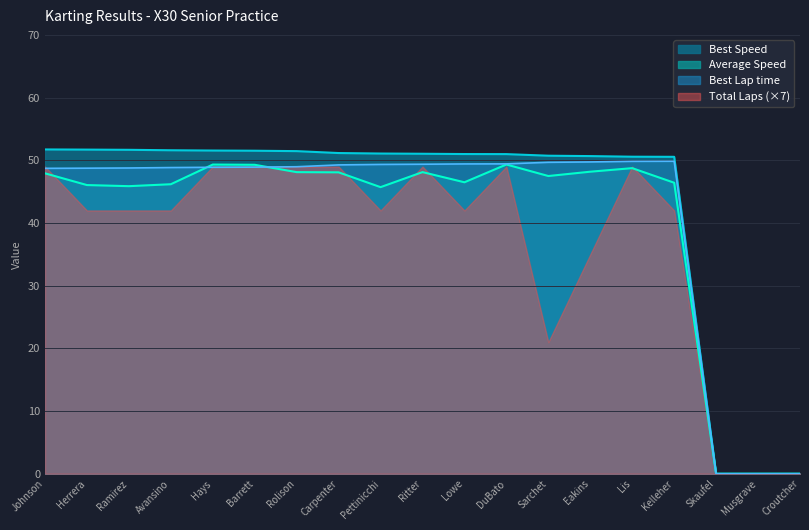

Is the value of Total Laps (×7) at Ramirez greater than the value of Best Speed at Lowe?

No